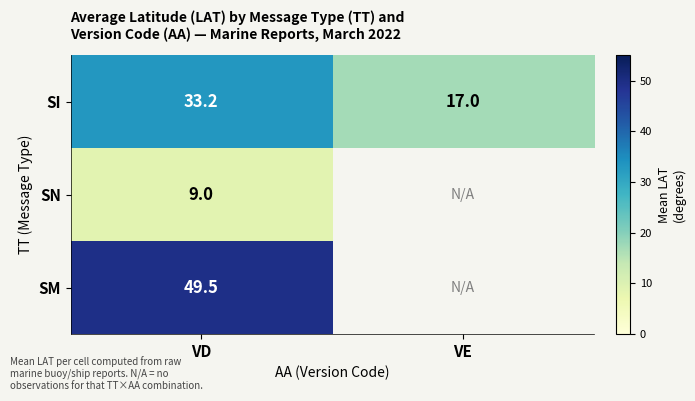

What is the sum of all SI values?

50.2